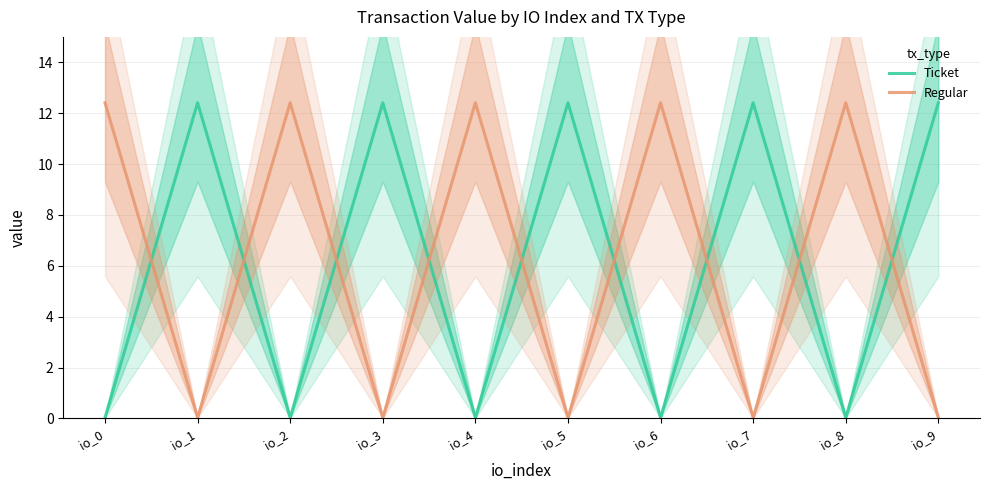

Reading left to right, list all the values displayed in this chart.

Ticket: 0.0	12.4	0.0	12.4	0.0	12.4	0.0	12.4	0.0	12.4
Regular: 12.4	0.0	12.4	0.0	12.4	0.0	12.4	0.0	12.4	0.0